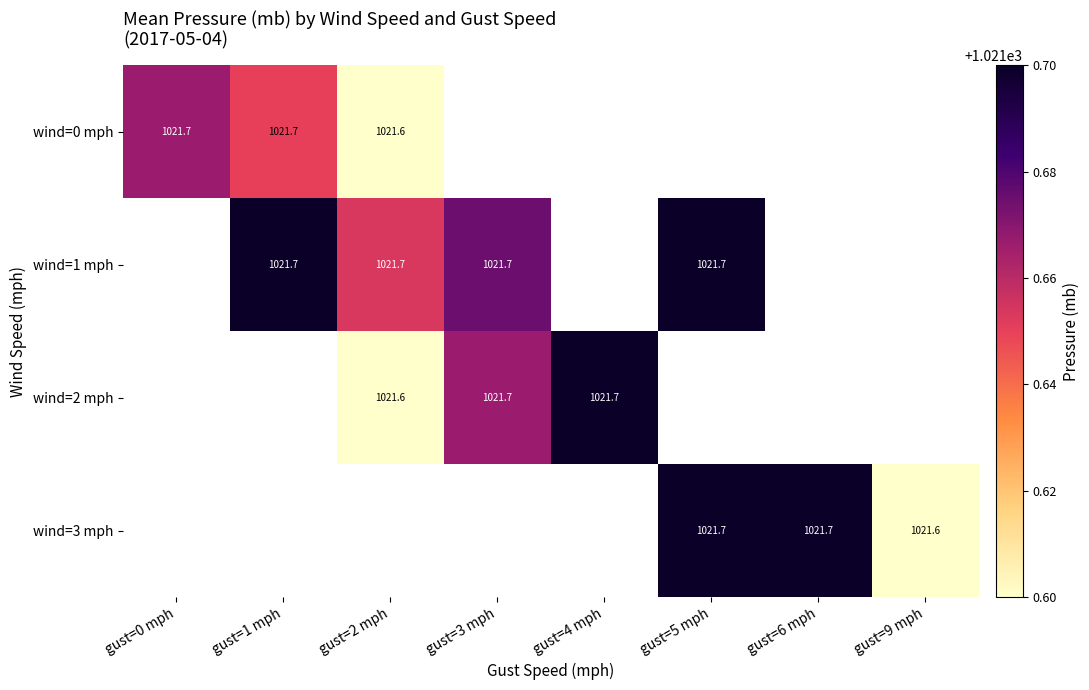

At how many categories does at least one series exceed 1021?

8